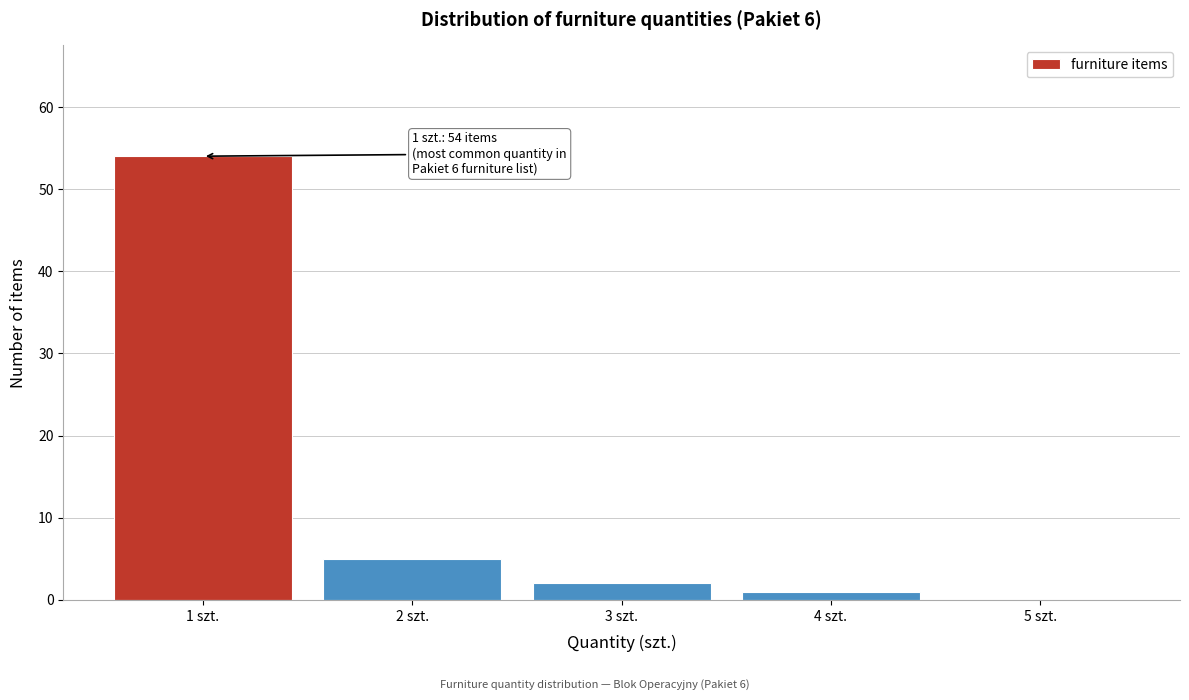

Over which range of the x-axis is the bar tallest?

0.5 to 1.5